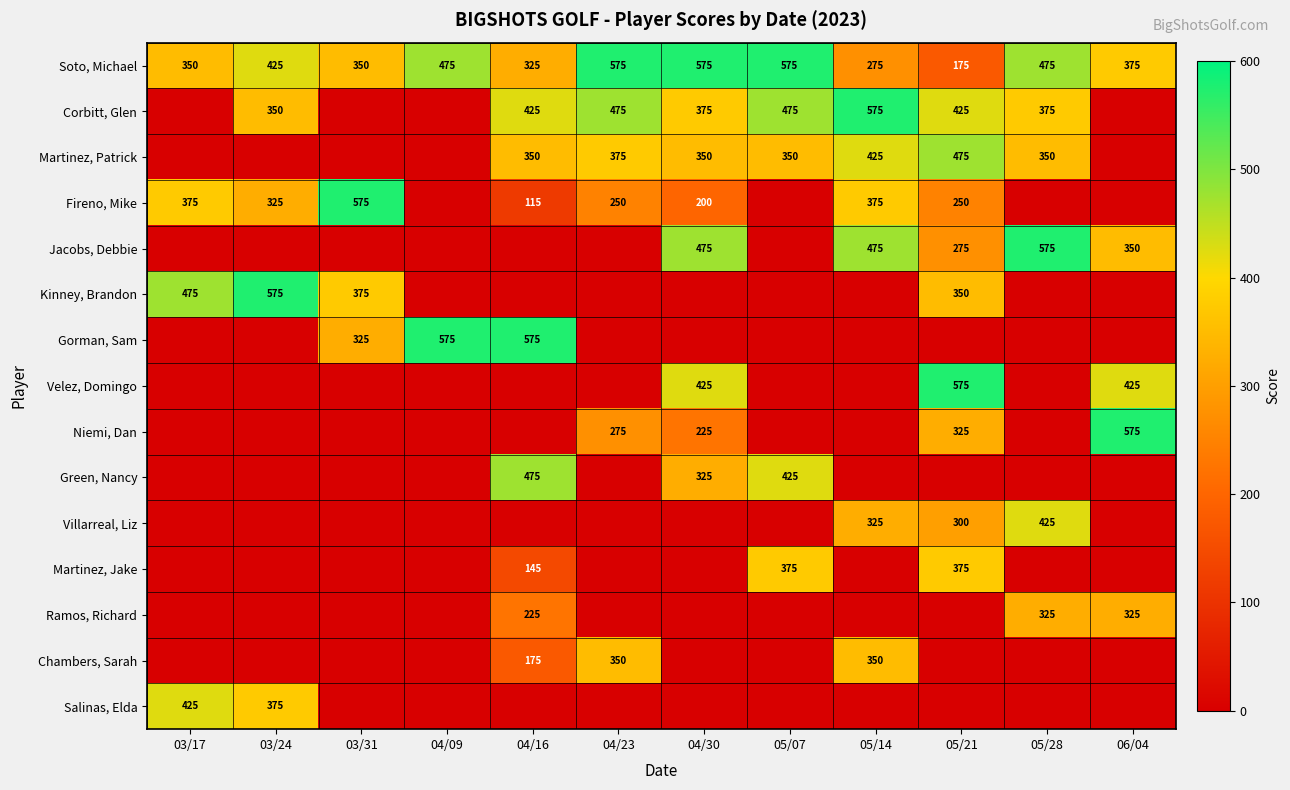

What is the sum of the Martinez, Patrick values at 05/21 and 05/14?

900